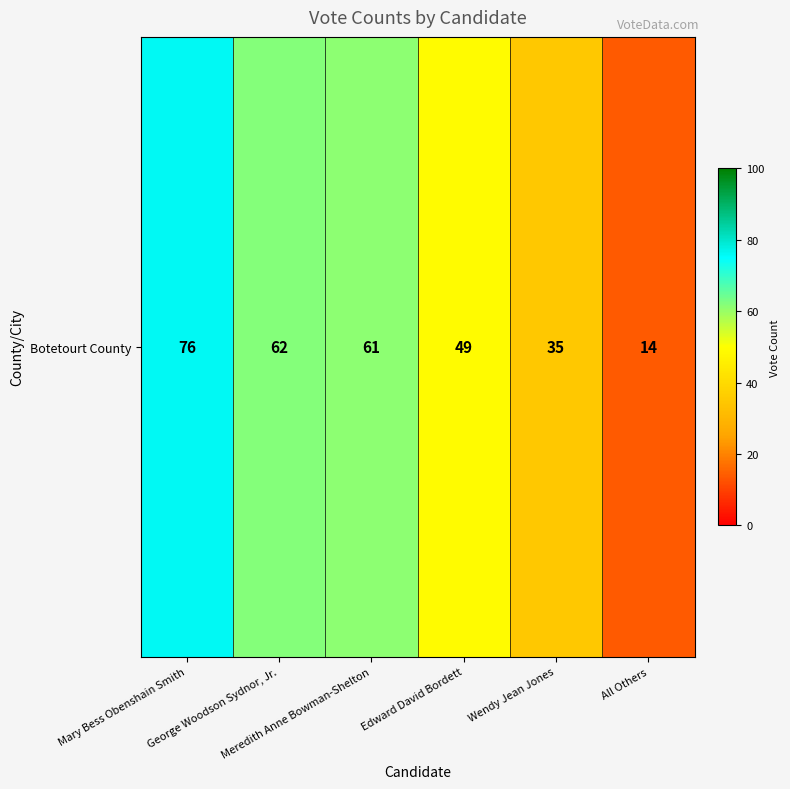

At which label does the data first exceed 61?

Mary Bess Obenshain Smith